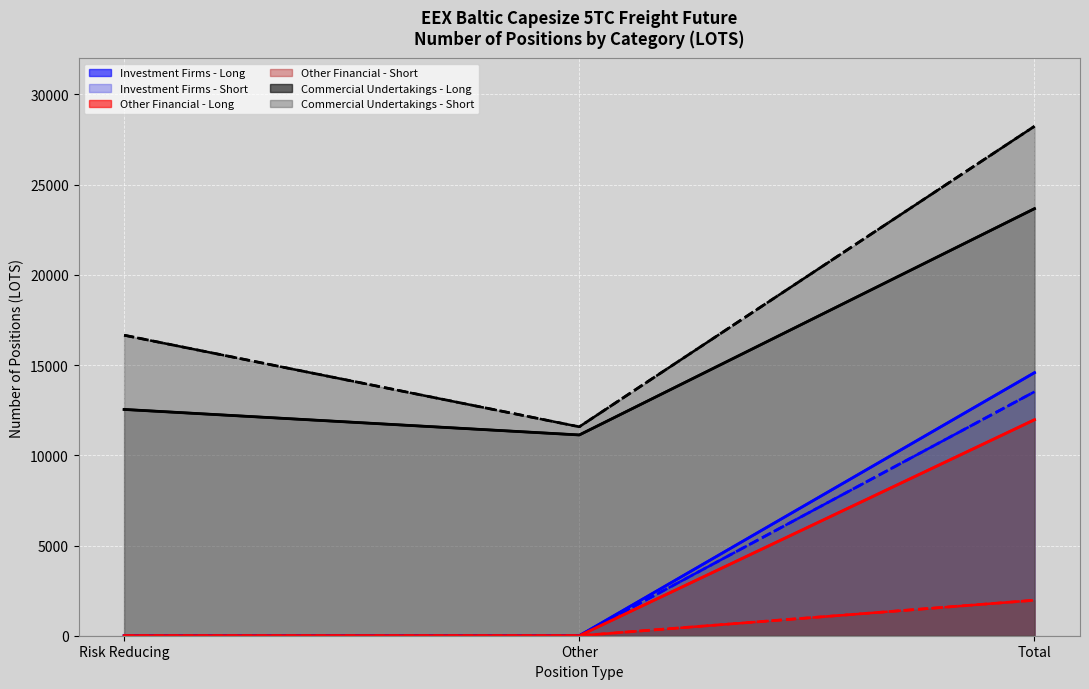

Reading left to right, what are all the values shown in this chart?

Long_IF: Risk Reducing=0.0	Other=0.0	Total=14578.5
Short_IF: Risk Reducing=0.0	Other=0.0	Total=13520.5
Long_OFI: Risk Reducing=0.0	Other=0.0	Total=11969.7
Short_OFI: Risk Reducing=0.0	Other=0.0	Total=1967.0
Long_CU: Risk Reducing=12540.7	Other=11126.6	Total=23667.3
Short_CU: Risk Reducing=16654.3	Other=11579.3	Total=28233.7